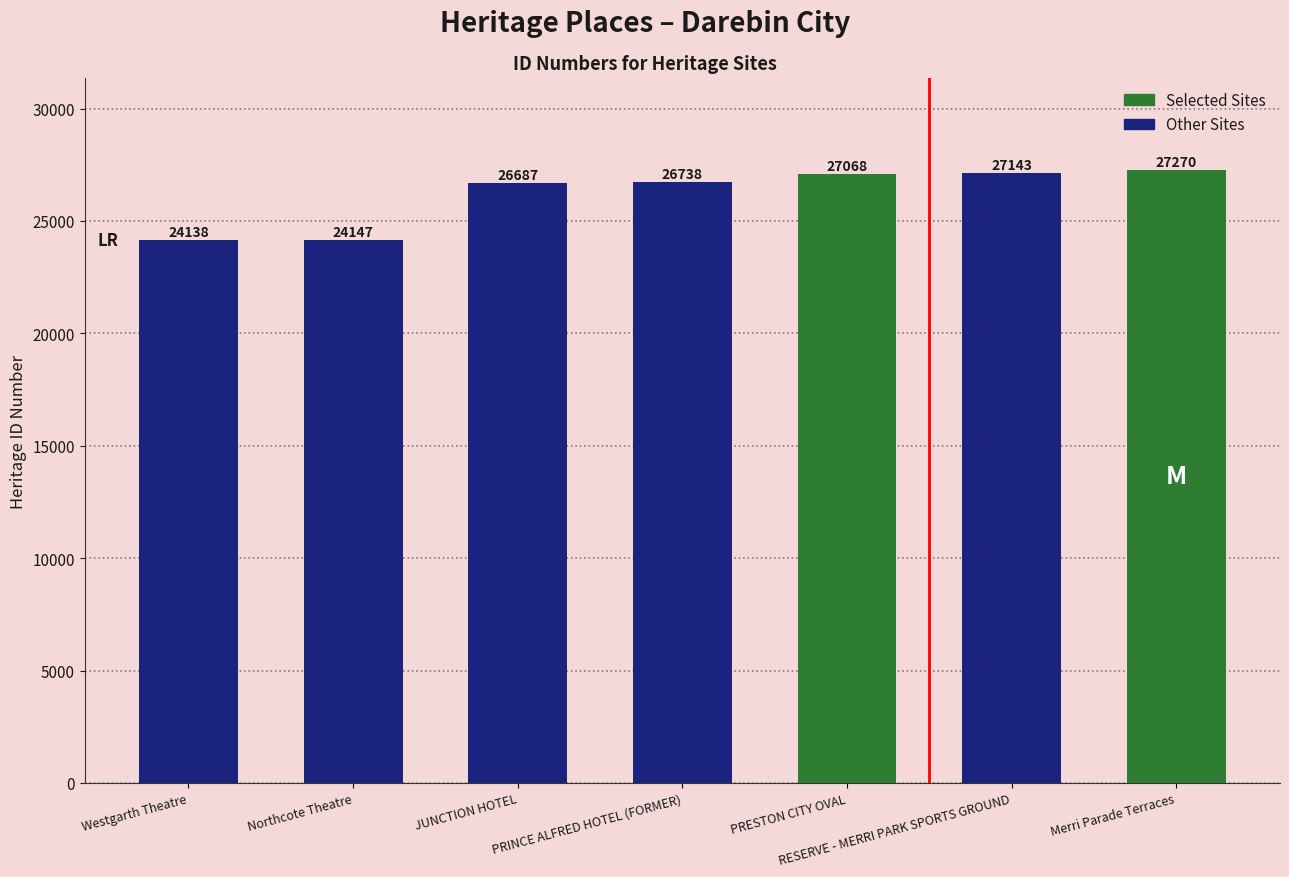

True or false: the data shows 24138 at Westgarth Theatre.

True